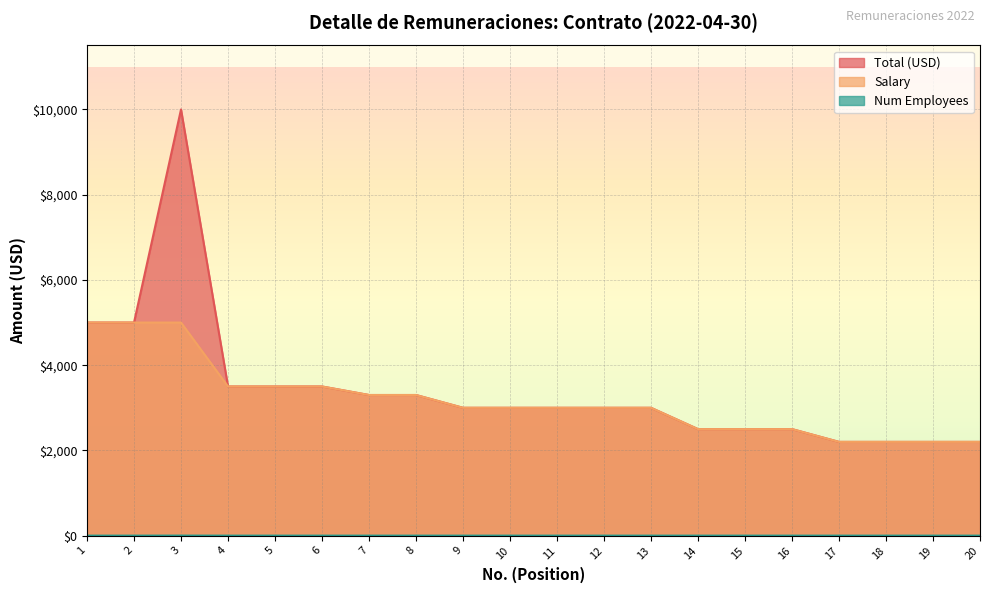

What is the value of the Total (USD) point at the 11th from the left?

3000